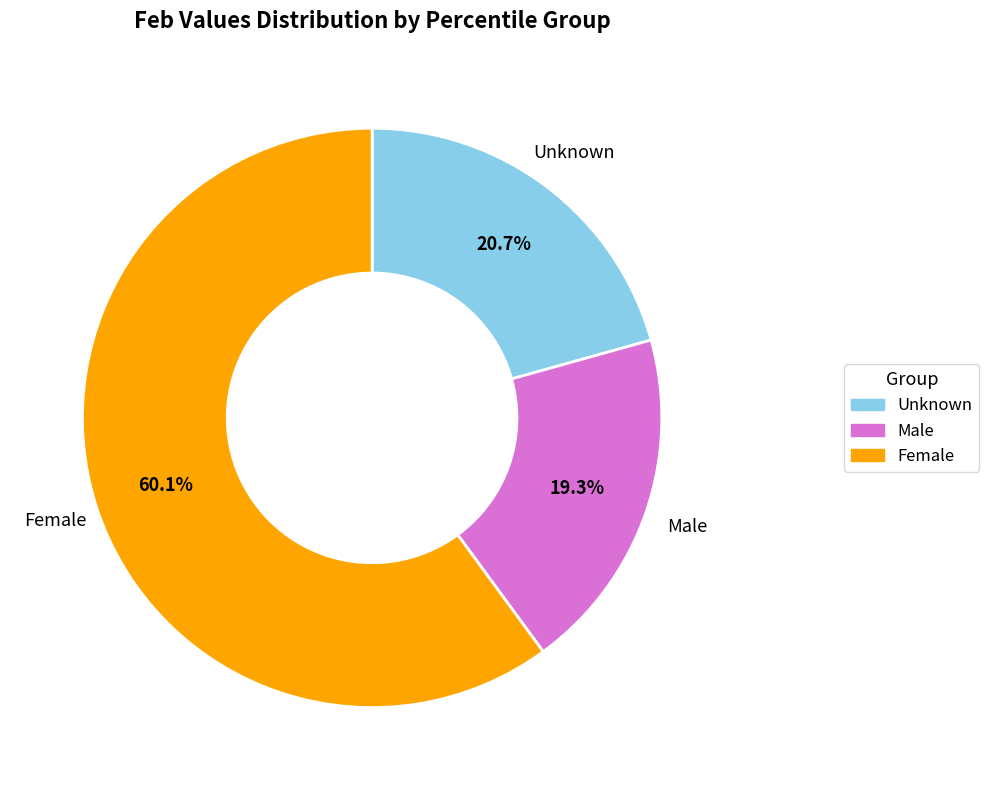

Is there a majority slice in this chart?

Yes